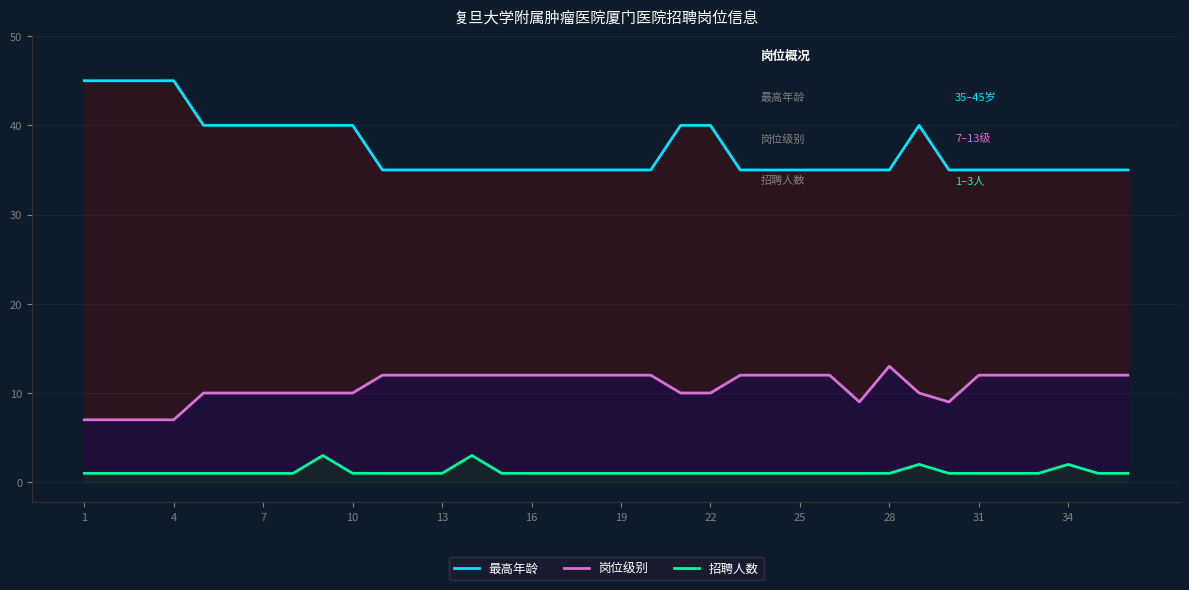

True or false: 最高年龄 and 岗位级别 intersect in this chart.

False